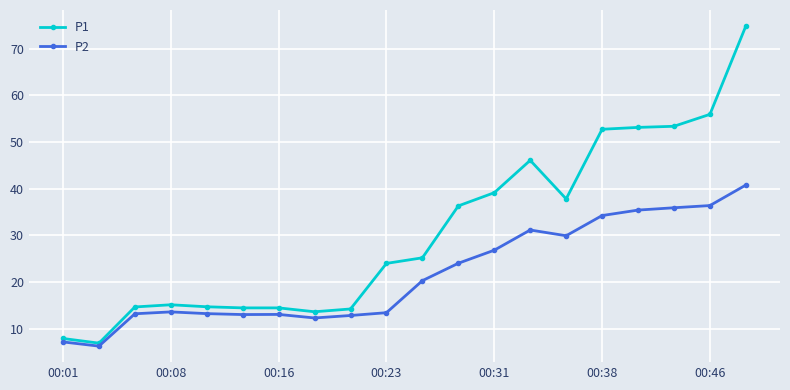

Does the chart display data point markers on the line(s)?

Yes